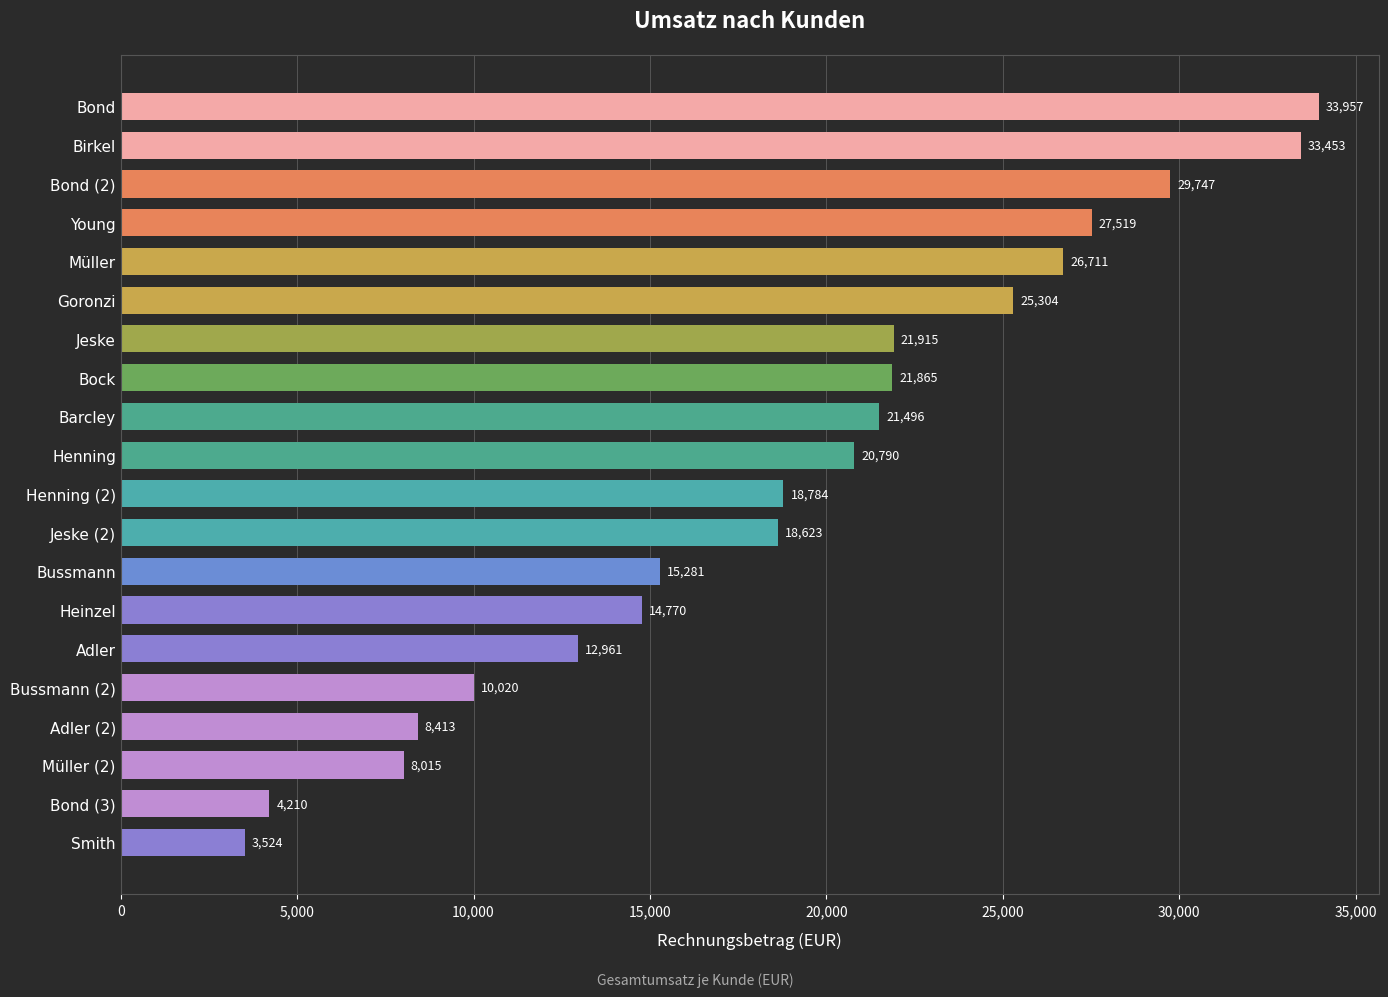

What is the change in value from Birkel to Bond (2)?

-3706